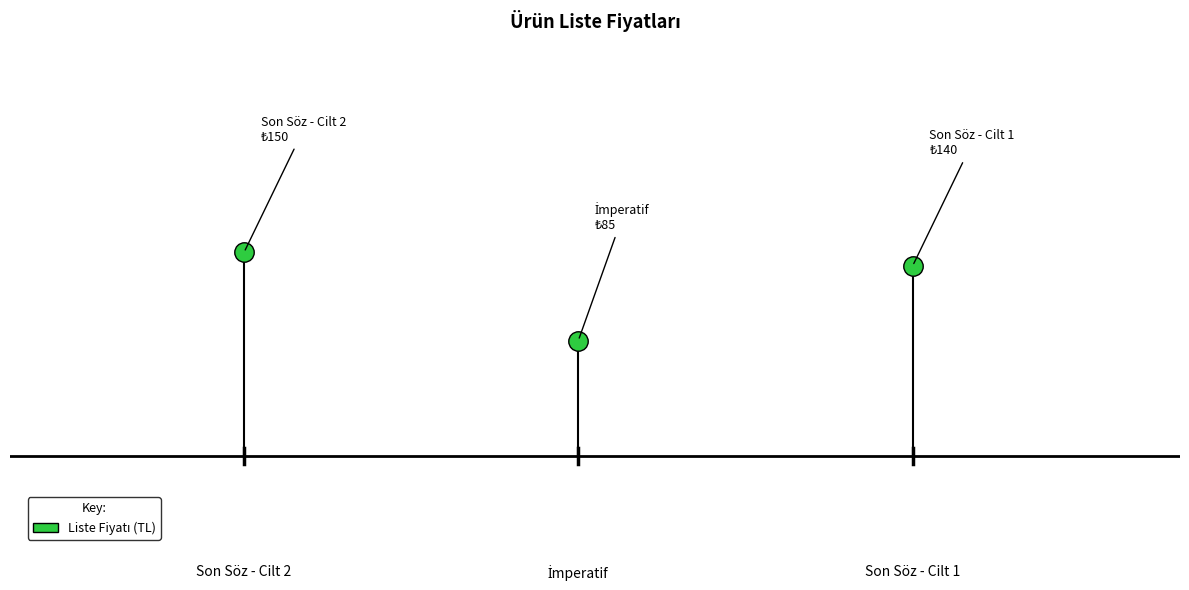

How many lines are shown in the chart?

1